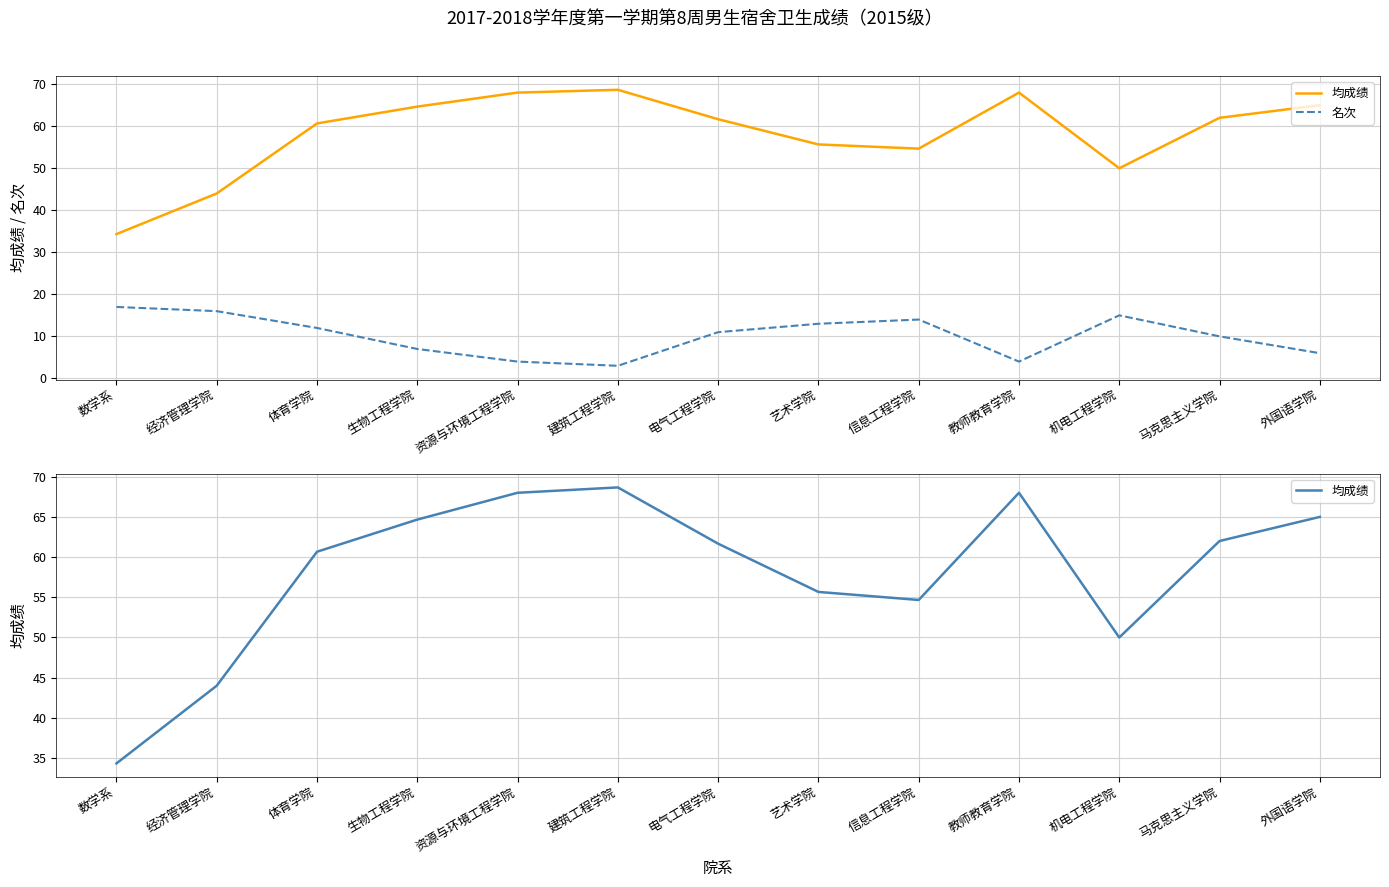

Reading right to left, what are all the values shown in this chart?

均成绩: 外国语学院=65.0	马克思主义学院=62.0	机电工程学院=50.0	教师教育学院=68.0	信息工程学院=54.7	艺术学院=55.7	电气工程学院=61.7	建筑工程学院=68.7	资源与环境工程学院=68.0	生物工程学院=64.7	体育学院=60.7	经济管理学院=44.0	数学系=34.3
名次: 外国语学院=6.0	马克思主义学院=10.0	机电工程学院=15.0	教师教育学院=4.0	信息工程学院=14.0	艺术学院=13.0	电气工程学院=11.0	建筑工程学院=3.0	资源与环境工程学院=4.0	生物工程学院=7.0	体育学院=12.0	经济管理学院=16.0	数学系=17.0